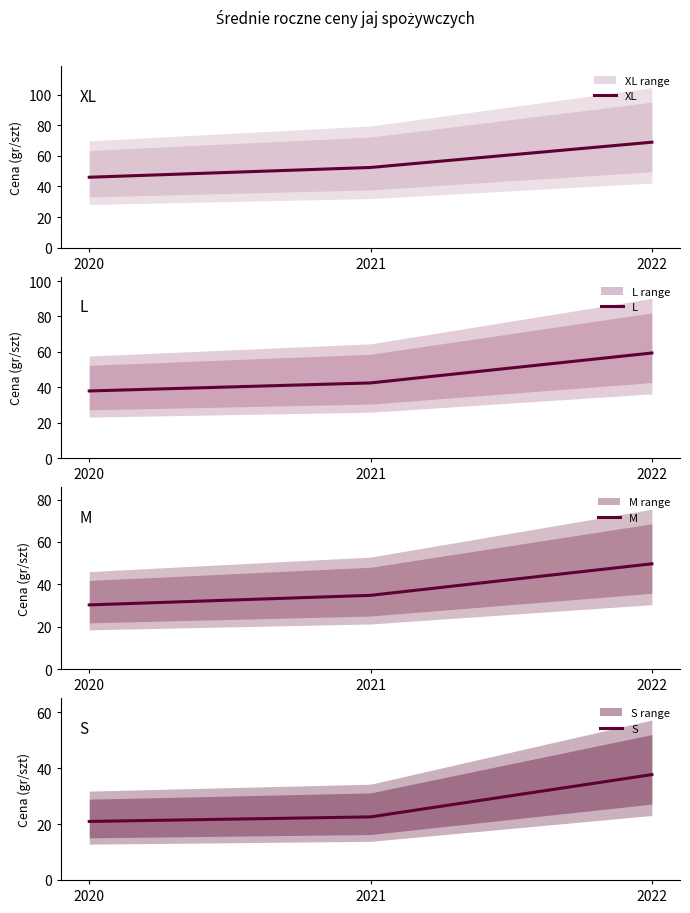

The value of L at 2022 is 59.4. True or false?

True